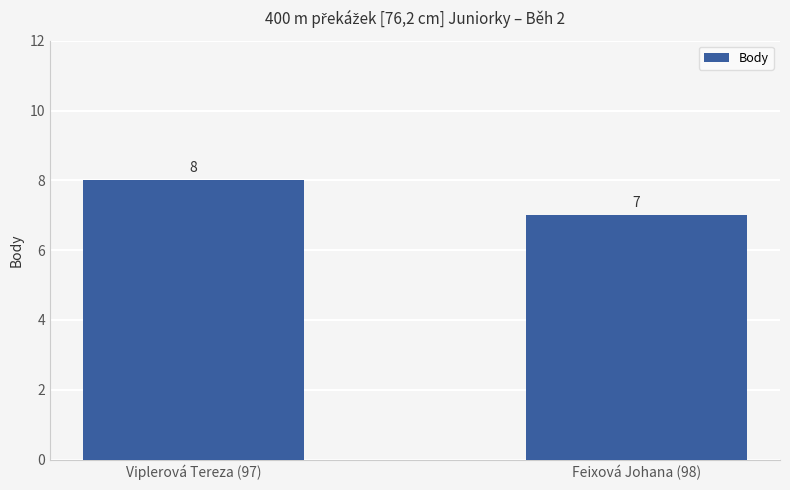

Between Viplerová Tereza (97) and Feixová Johana (98), which is larger?

Viplerová Tereza (97)